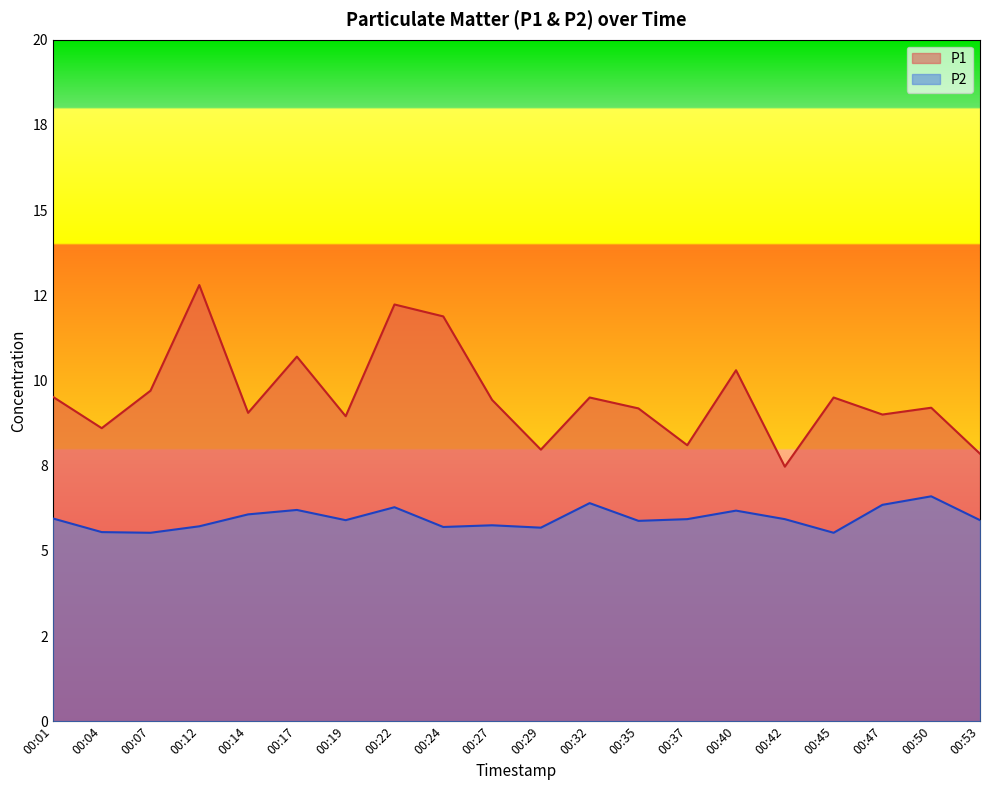

How many lines are shown in the chart?

2